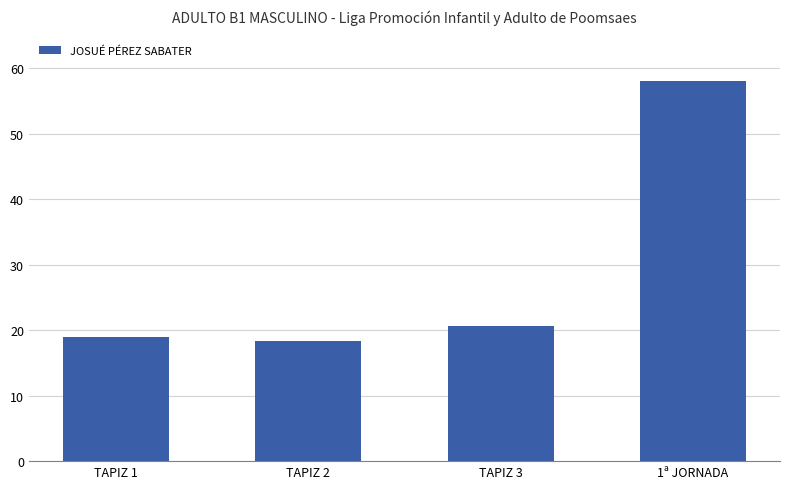

True or false: the data shows 5.1 at TAPIZ 2.

False